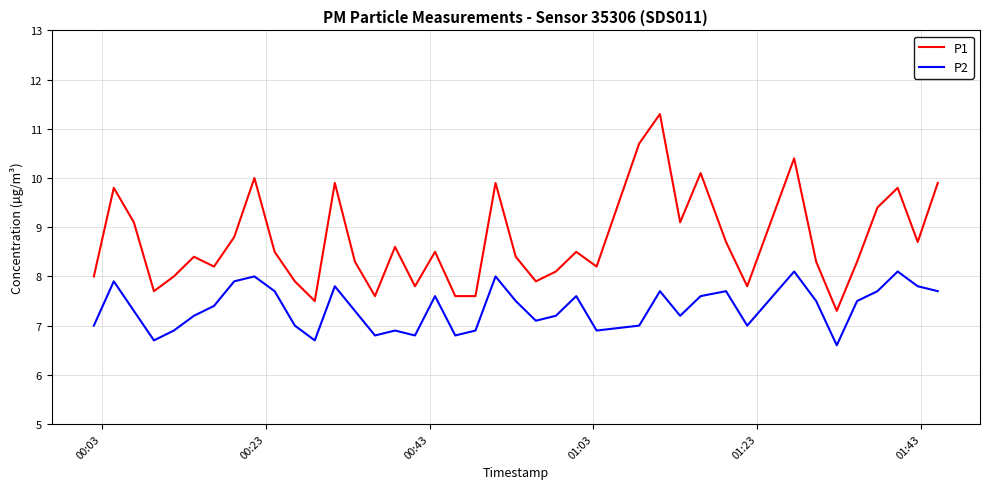

List the series in order of their overall mean, lowest first.

P2, P1